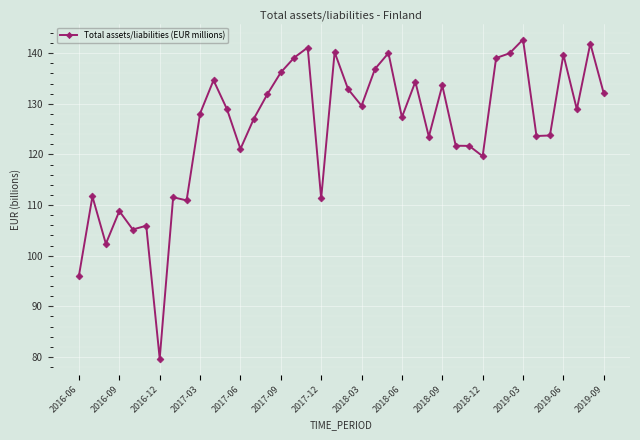

What is the value of the 33rd point from the left?

140.0